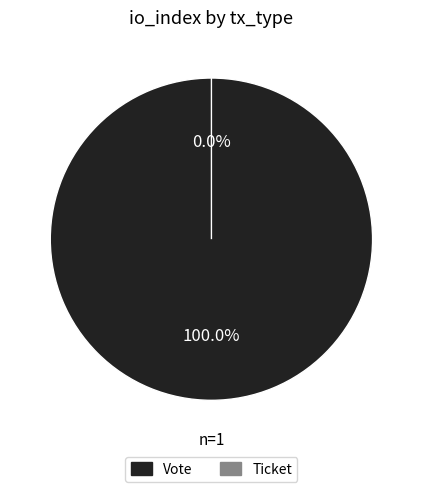

Count the number of slices in the pie.

2